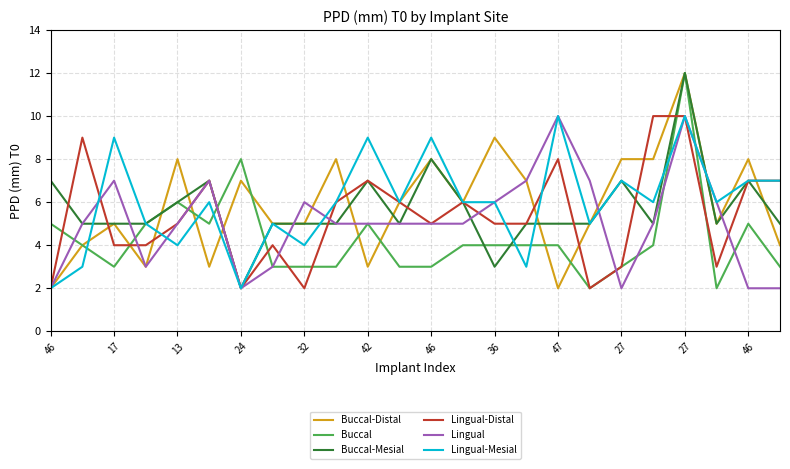

What is the highest value of the Lingual-Distal series?

10